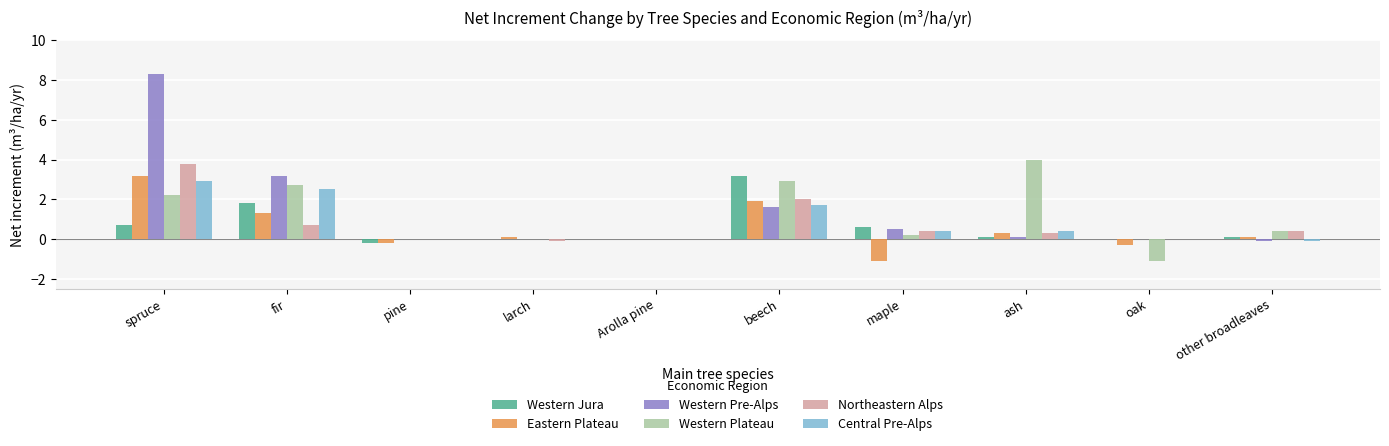

Between oak and other broadleaves, which series saw the biggest shift?

Western Plateau